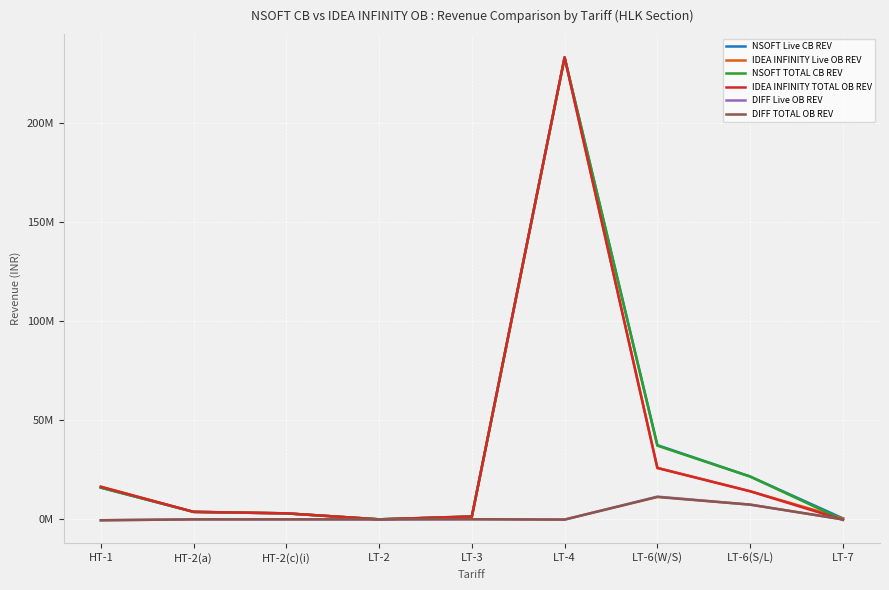

Does the chart display data point markers on the line(s)?

No